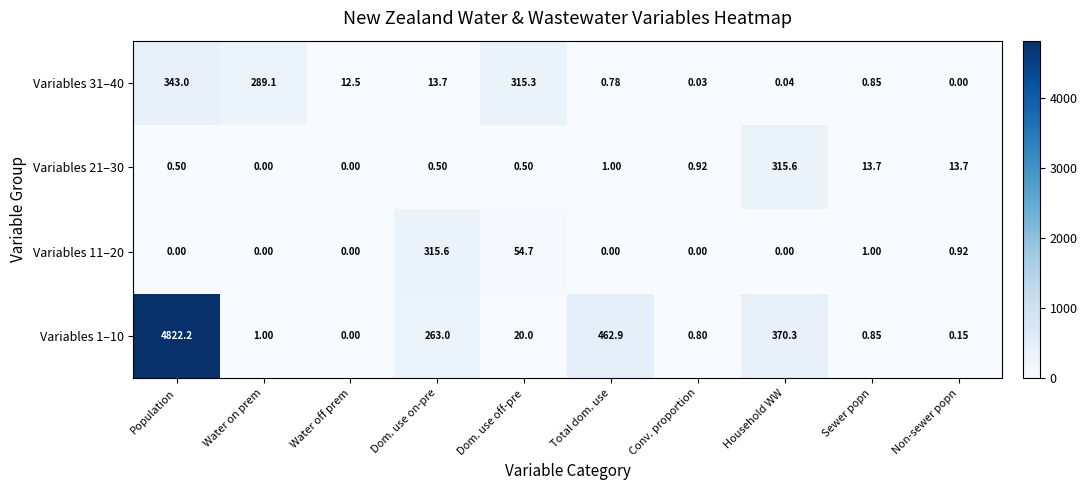

At how many categories does at least one series exceed 4104?

1